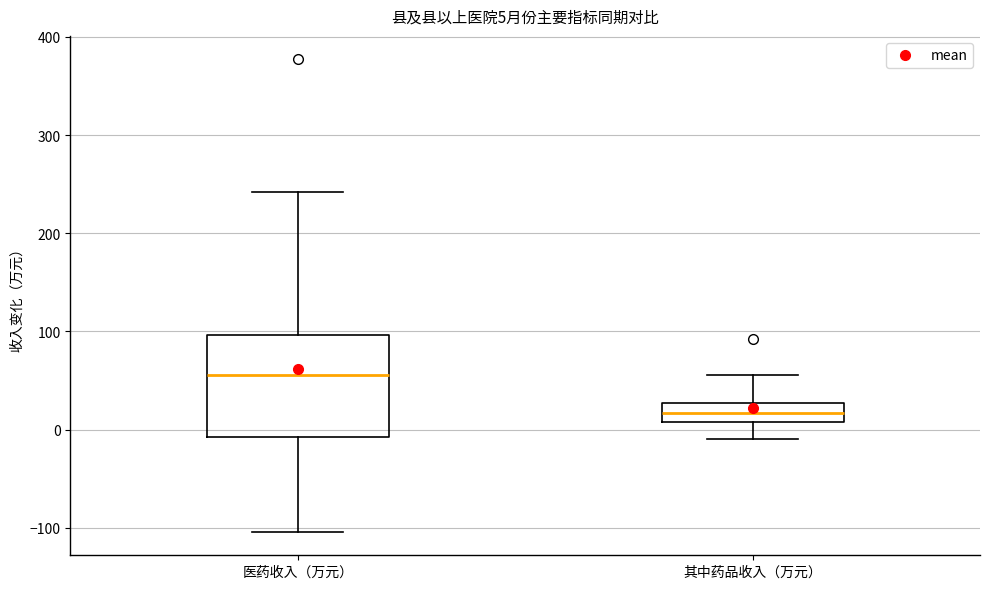

Which box is the tallest, from its lower edge to its upper edge?

医药收入（万元）